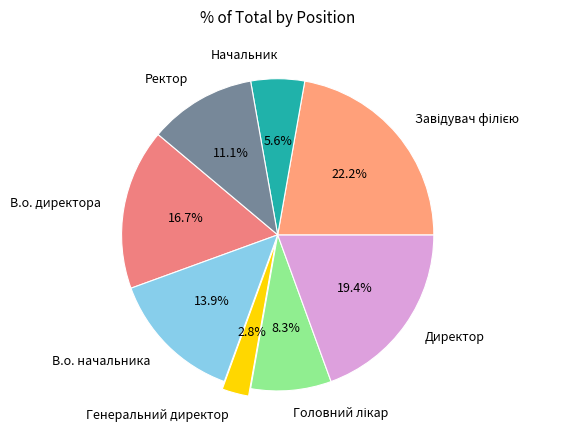

Which slice is the smallest?

Генеральний директор